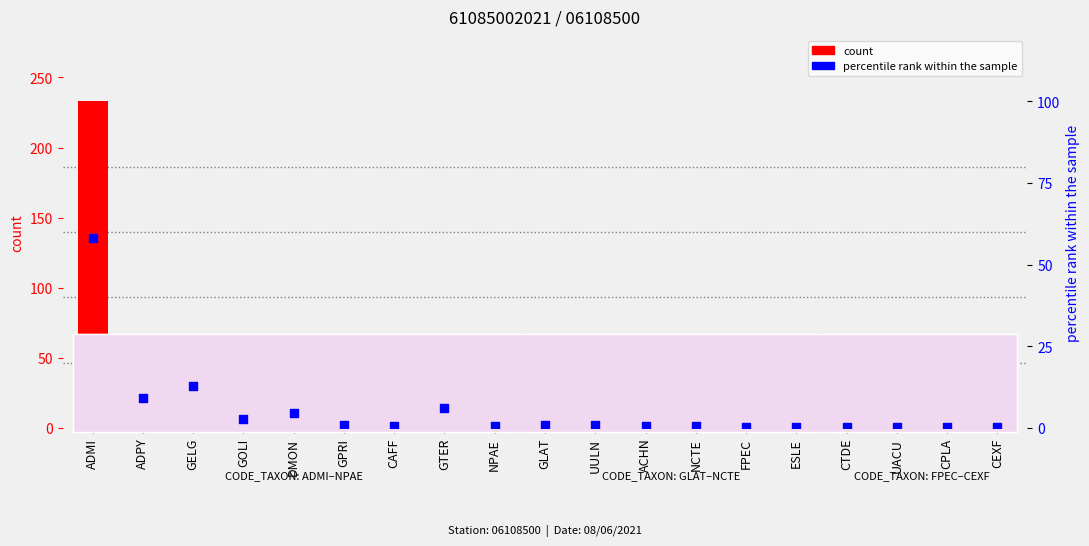

At which category is the sum across all series the highest?

ADMI